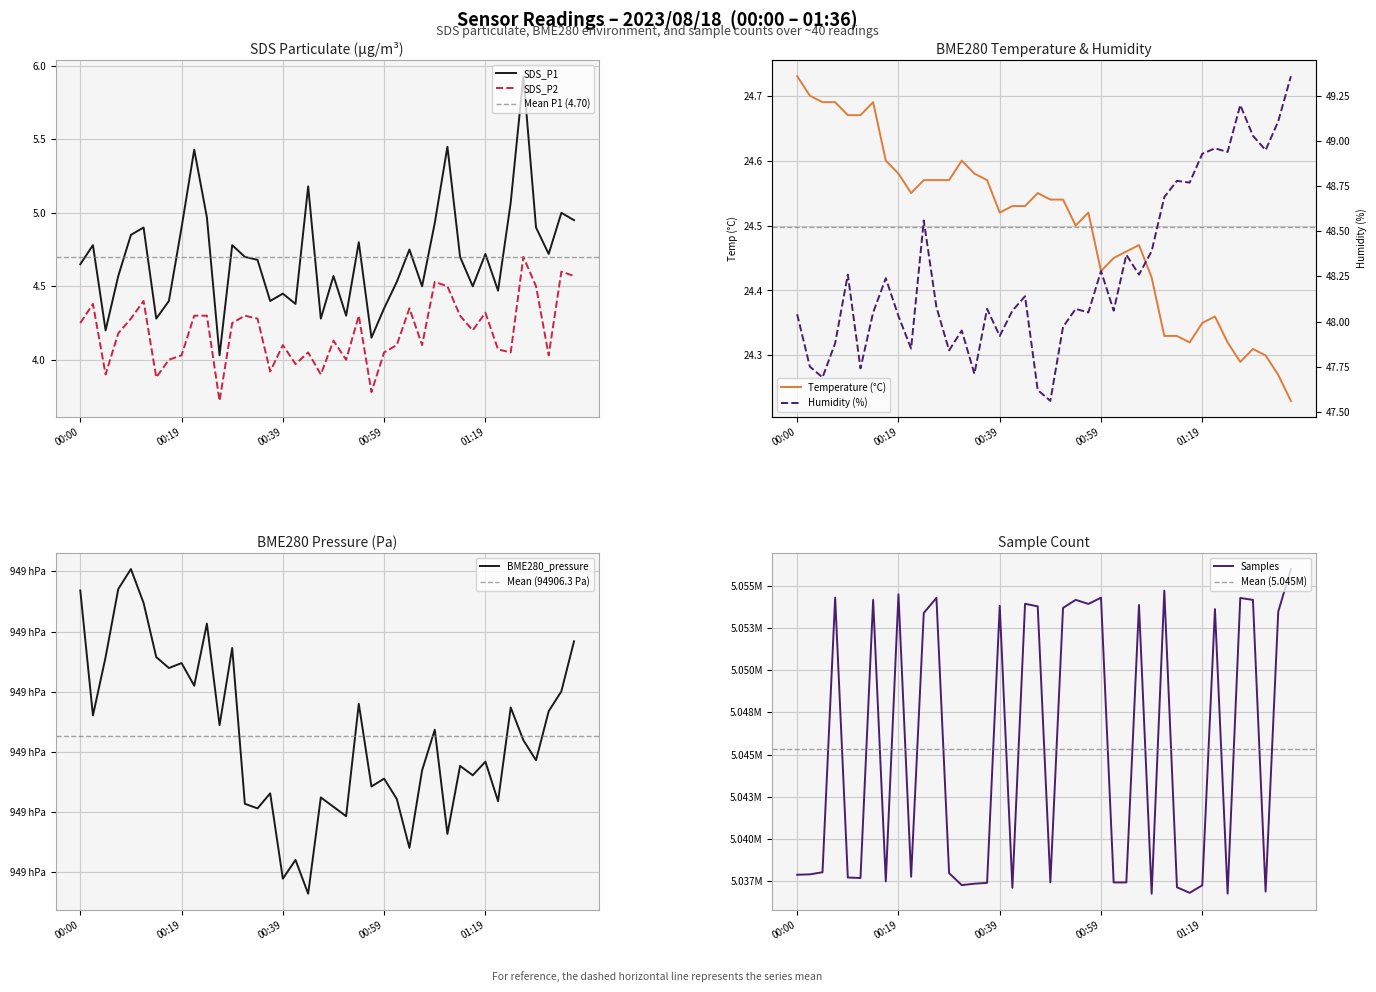

True or false: SDS_P1 and SDS_P2 cross at least once.

False